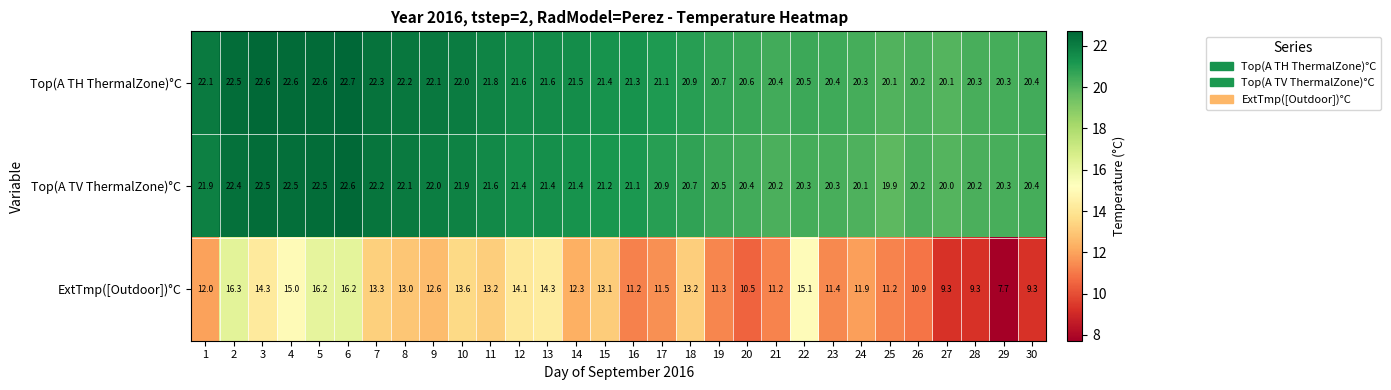

Is it true that Top(A TH ThermalZone)°C equals 12.6 at 14?

False